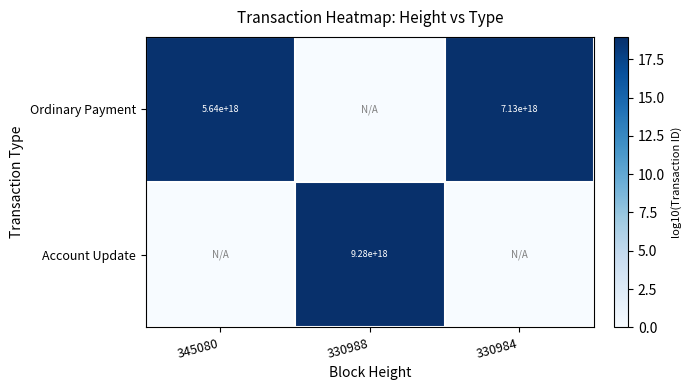

The value of Account Update at 330988 is 14158781623562835968. True or false?

False